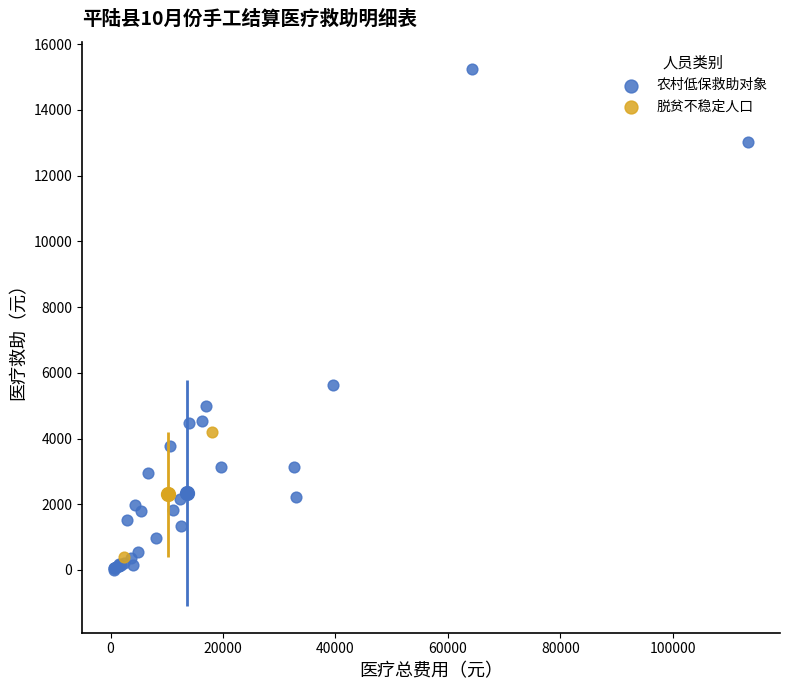

What are all the series names shown in the legend?

农村低保救助对象, 脱贫不稳定人口